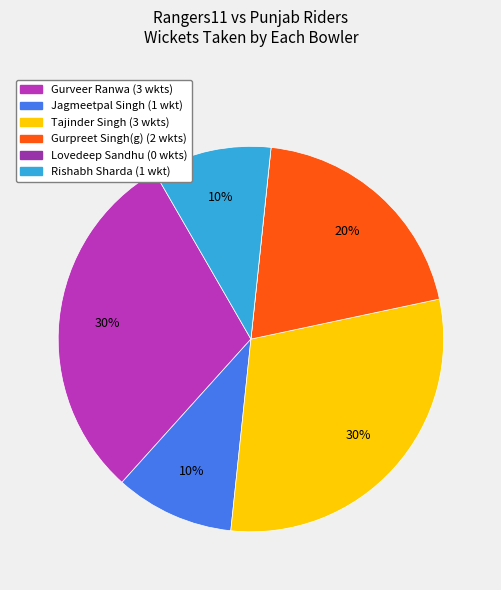

To the nearest percent, what is the combined percentage of Jagmeetpal Singh and Gurveer Ranwa?

40%